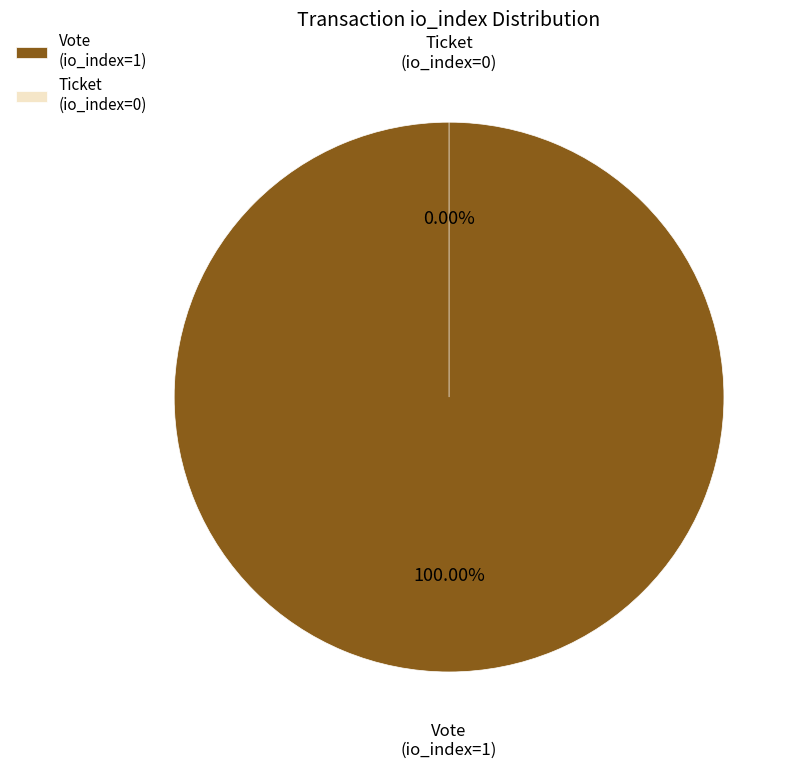

Does Ticket (io_index=0) represent more than half of the total?

No